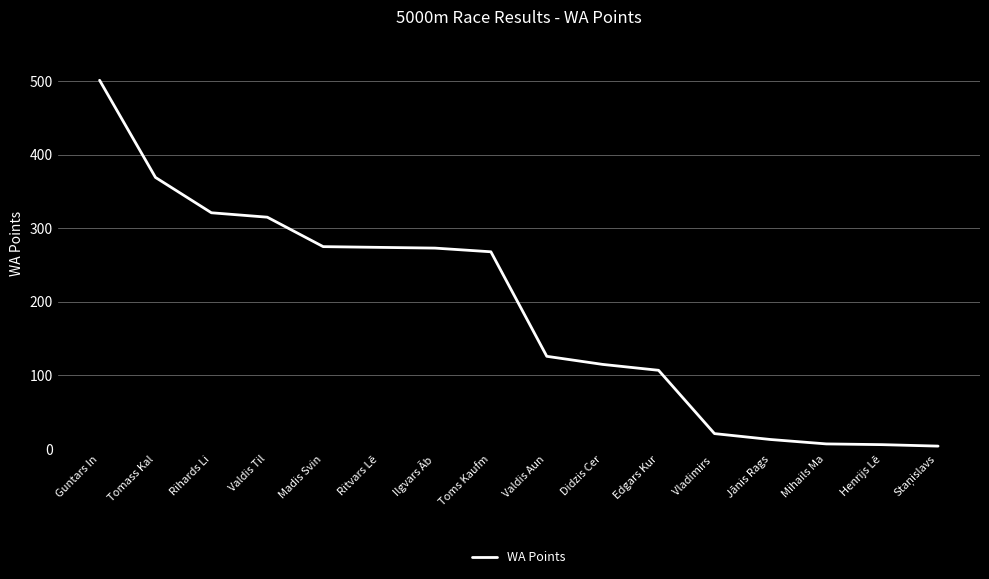

Where is the data nearest to the value 252?

Toms Kaufm